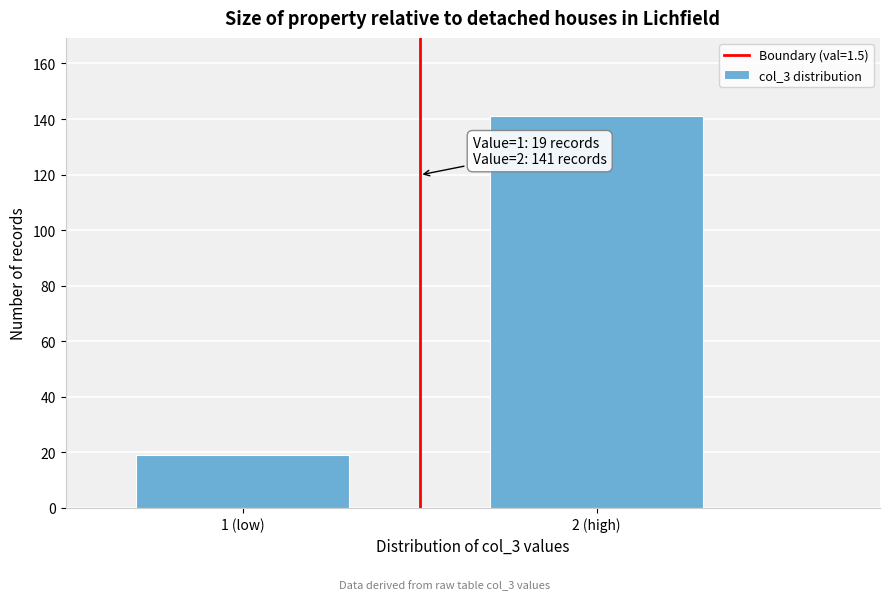

Reading right to left, transcribe all the data shown in this chart.

2 (high)=141	1 (low)=19